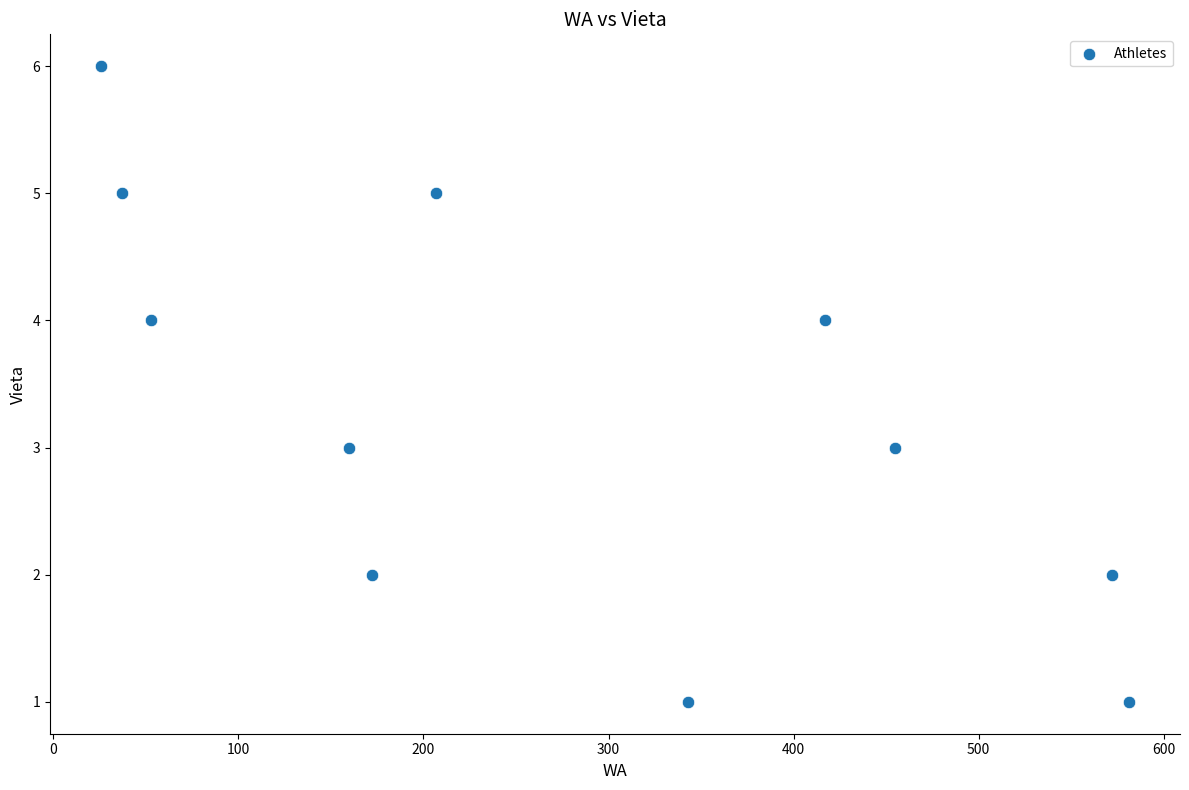

What is the average X value?

275